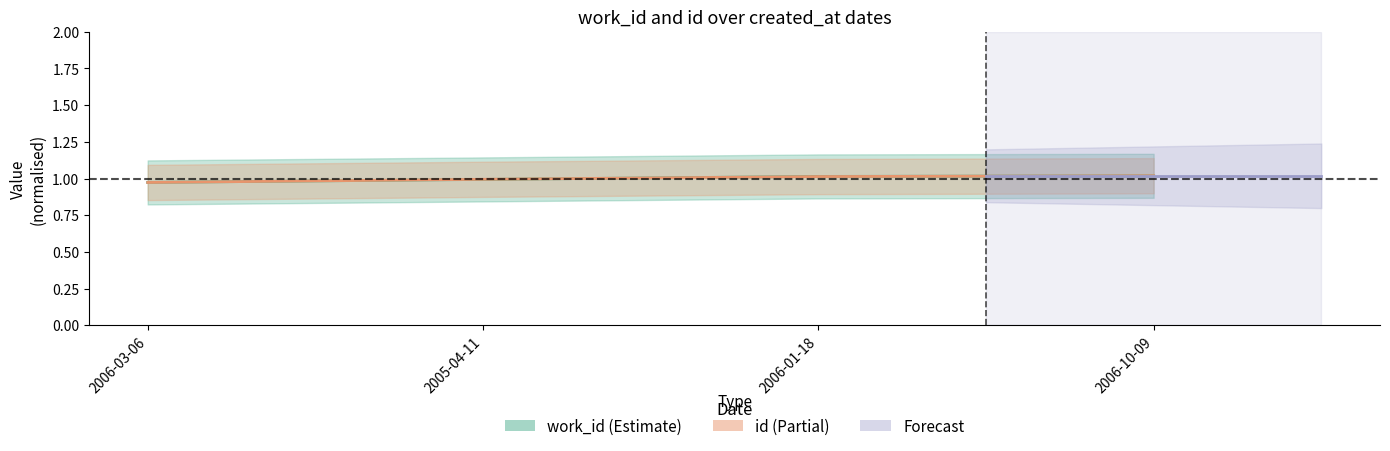

Is it true that work_id equals 1.6 at 2006-01-18?

False